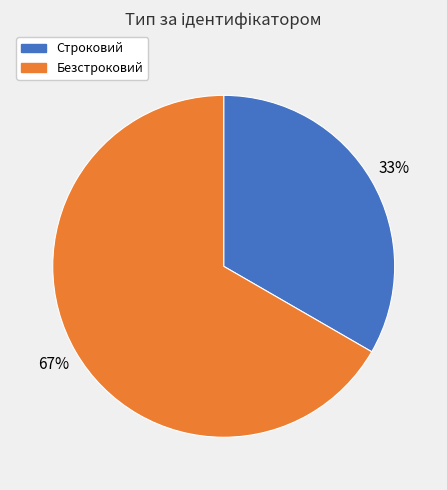

Approximately how many times larger is the value at Строковий compared to Безстроковий?

0.5